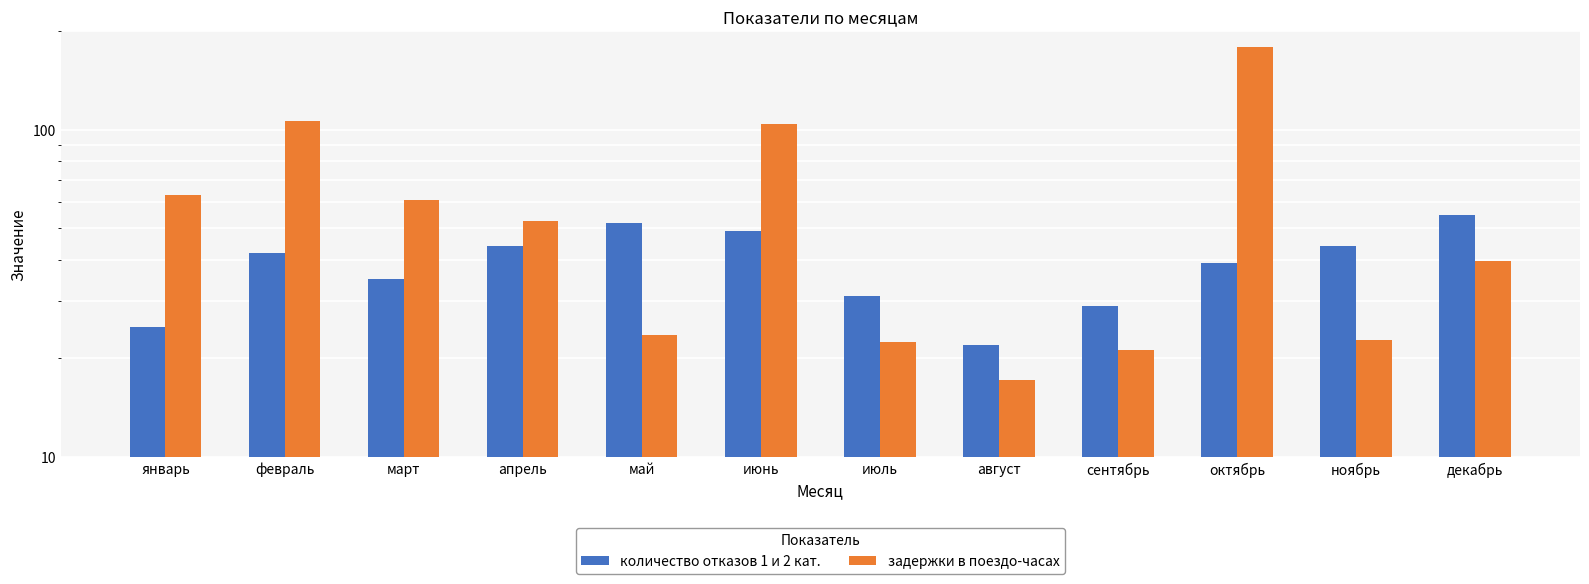

What is the maximum value shown in the chart?

178.3